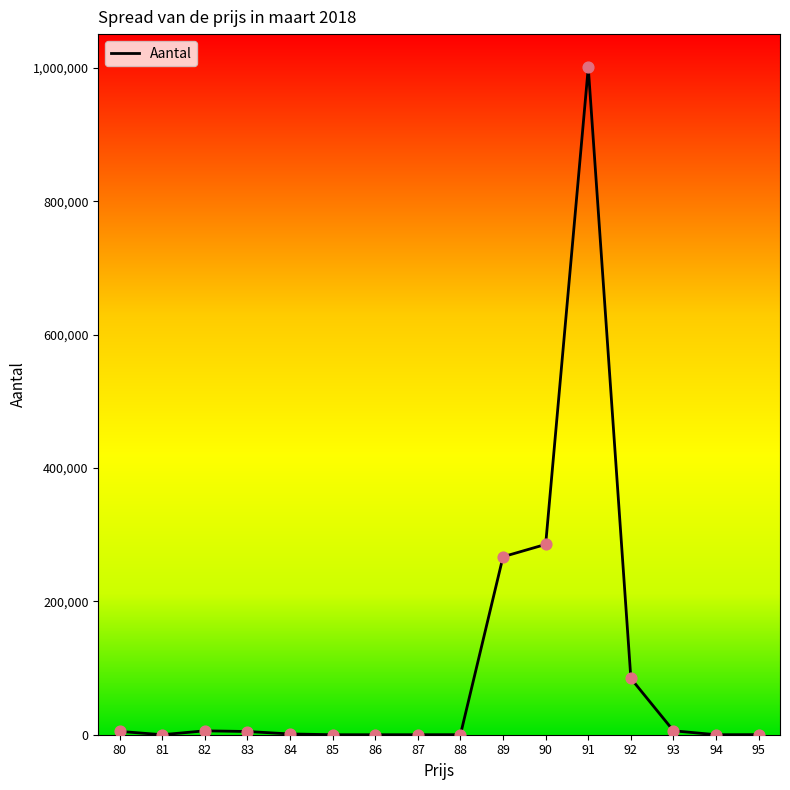

What is the change in value from 92 to 95?

-84307